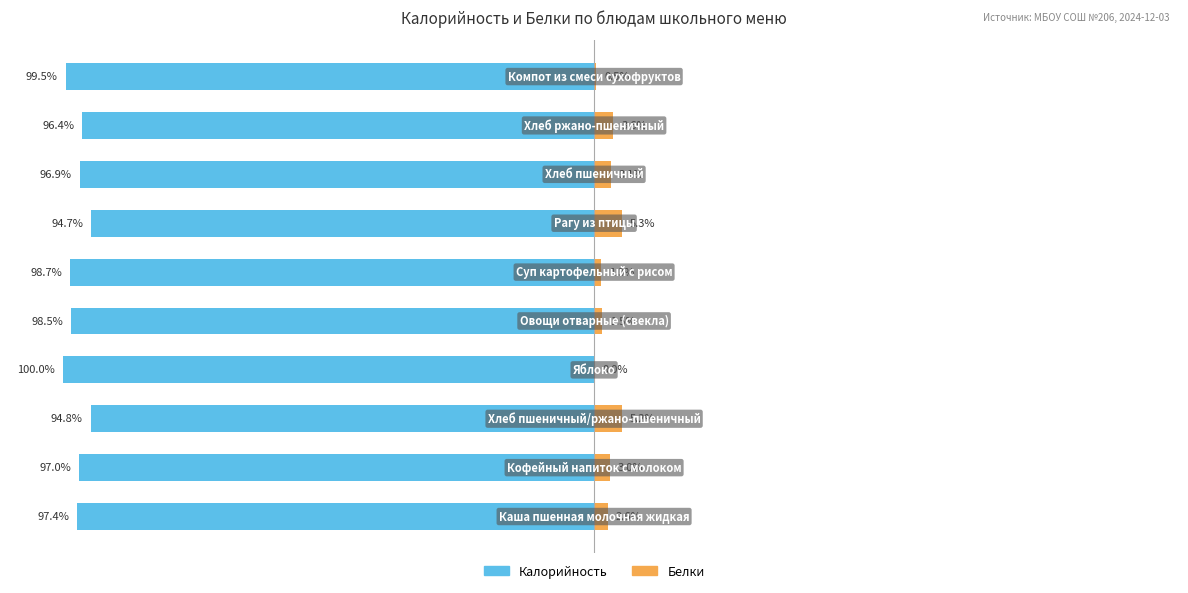

What is the spread (max minus min) of values at −100?

100.0